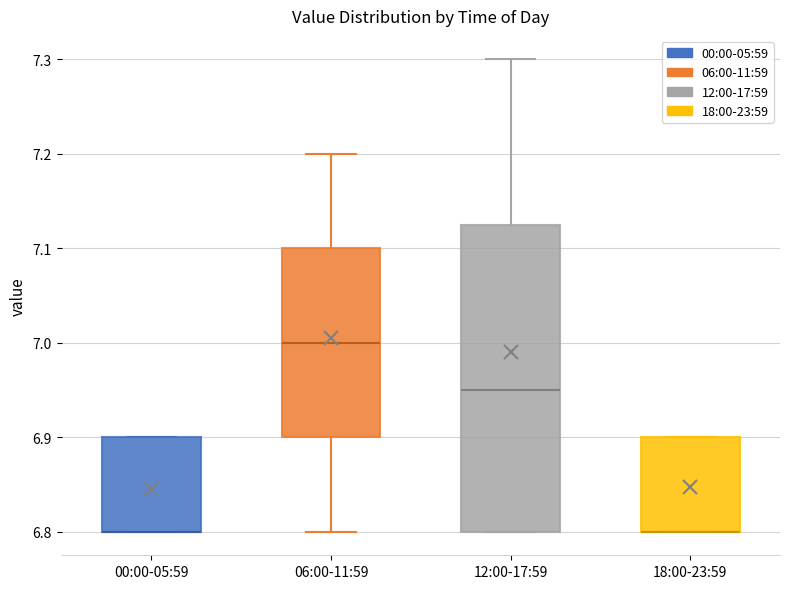

Reading left to right, transcribe this box plot: for each box, give where its median line is, the range the box spans, and where its two whiskers end, as read against the y-axis. The values are not printed on the chart, so give them approximately, as read against the axis.

00:00-05:59: median 6.80 (drawn on the box's lower edge), box 6.80 to 6.90, whiskers 6.80 to 6.90
06:00-11:59: median 7.00, box 6.90 to 7.10, whiskers 6.80 to 7.20
12:00-17:59: median 6.95, box 6.80 to 7.13, whiskers 6.80 to 7.30
18:00-23:59: median 6.80 (drawn on the box's lower edge), box 6.80 to 6.90, whiskers 6.80 to 6.90